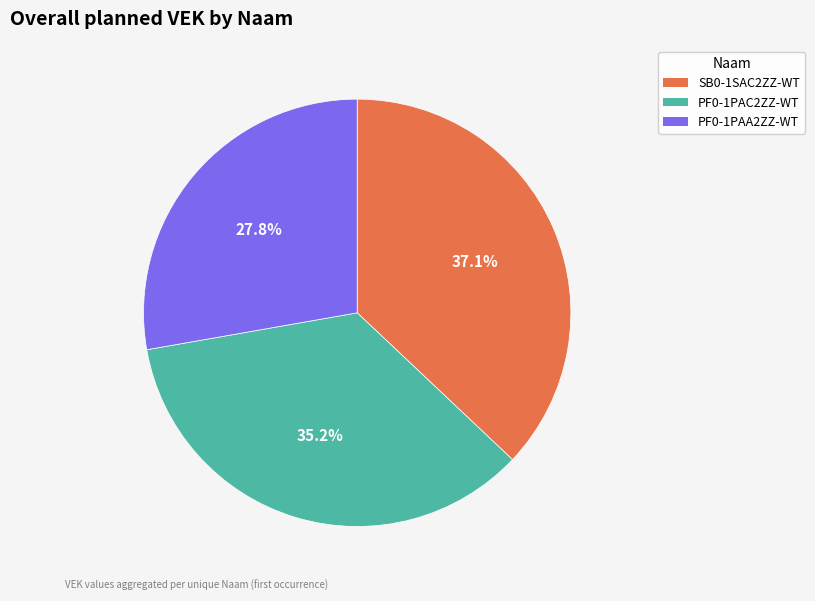

What percentage is the PF0-1PAA2ZZ-WT slice, to the nearest percent?

28%